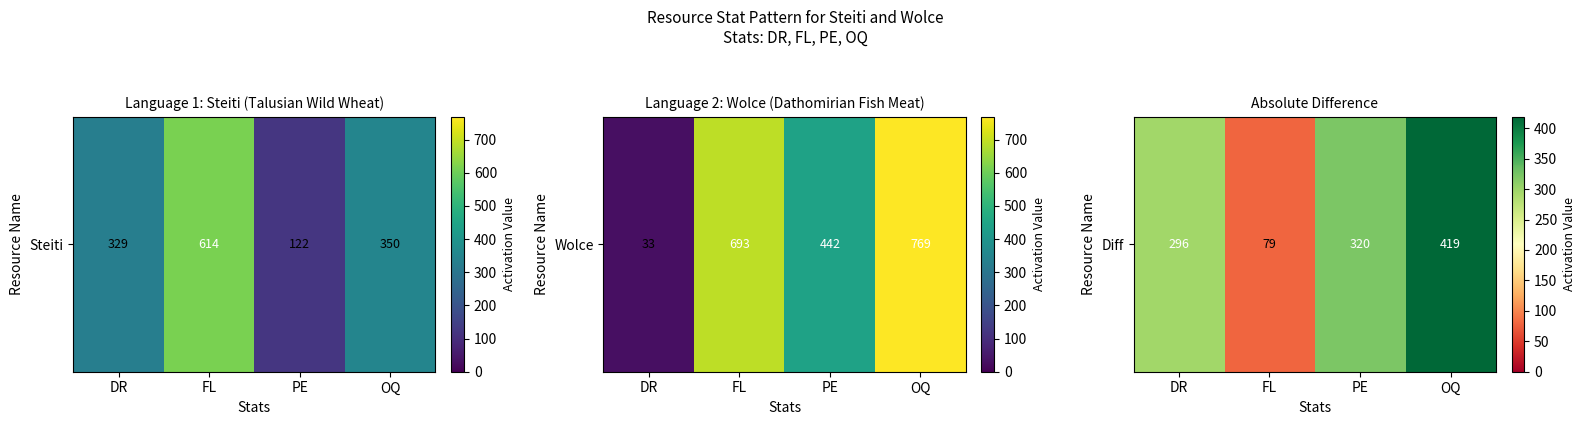

What is the greatest value displayed?

419